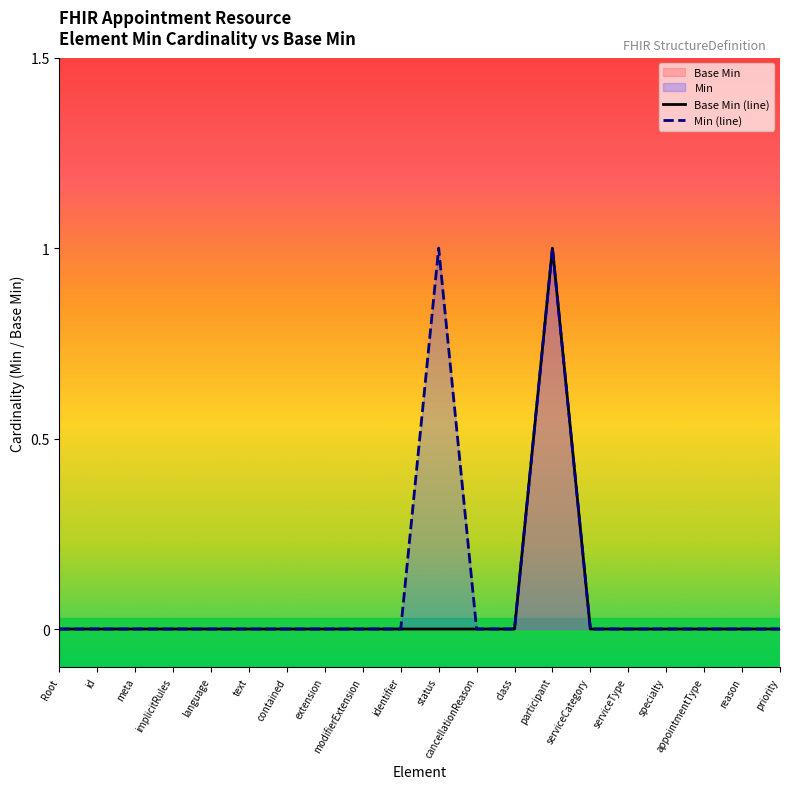

Is it true that Base Min equals -1 at identifier?

False